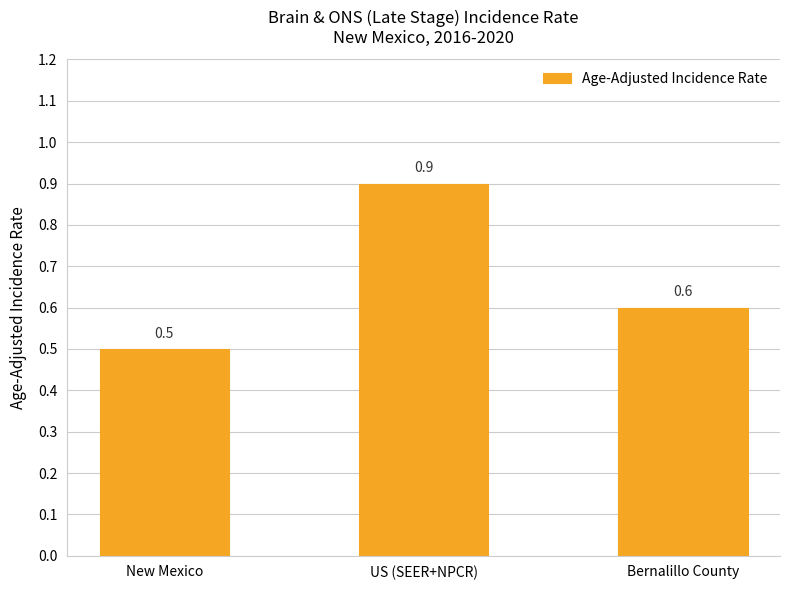

At which label is the value closest to 0?

New Mexico